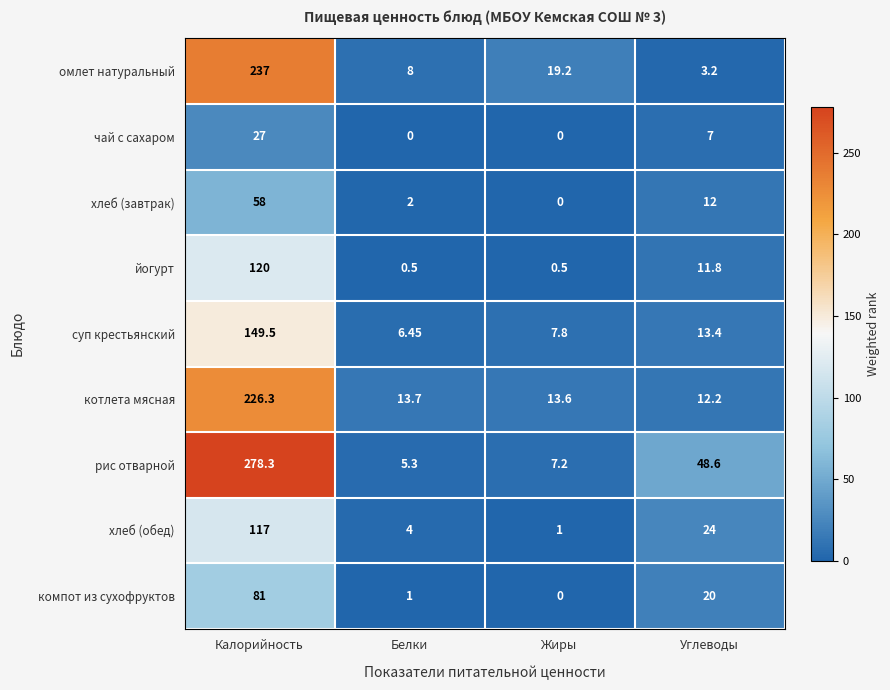

At which label is хлеб (завтрак) closest to 29?

Углеводы